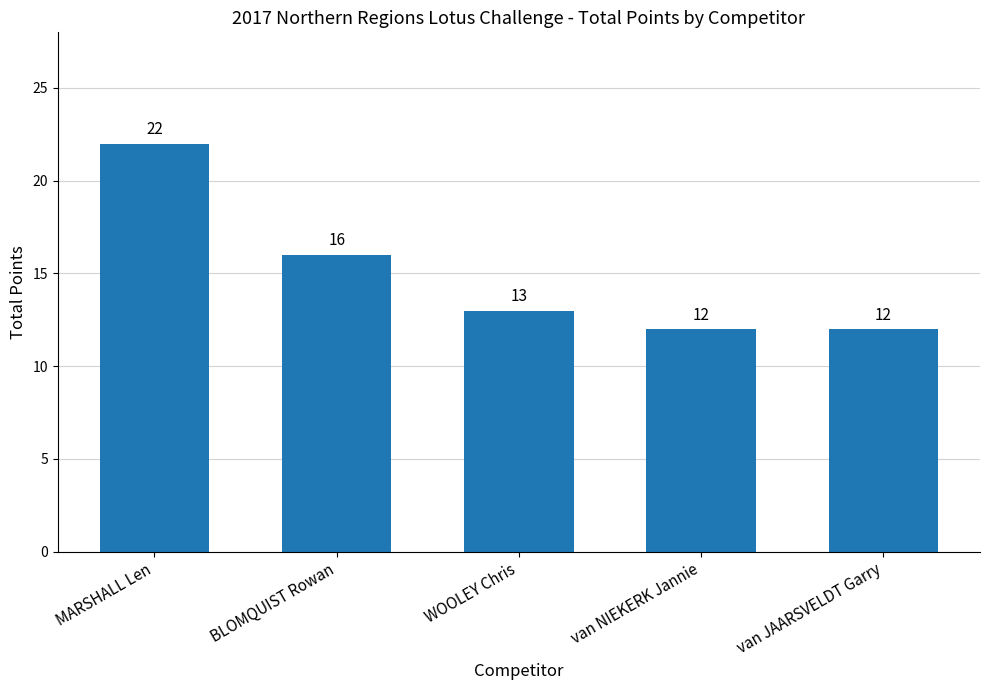

What is the label of the 1st bar from the right?

van JAARSVELDT Garry